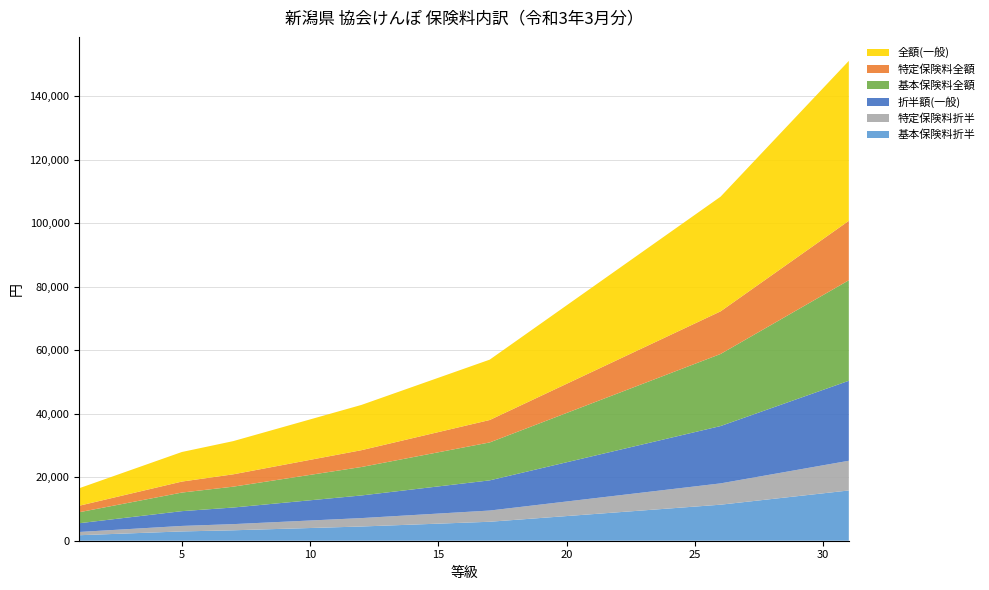

Reading left to right, extract all data points from this chart.

全額(一般): 5510.0	6460.0	7410.0	8360.0	9310.0	9880.0	10450.0	11210.0	11970.0	12730.0	13490.0	14250.0	15200.0	16150.0	17100.0	18050.0	19000.0	20900.0	22800.0	24700.0	26600.0	28500.0	30400.0	32300.0	34200.0	36100.0	38950.0	41800.0	44650.0	47500.0	50350.0
特定保険料全額: 2047.4	2400.4	2753.4	3106.4	3459.4	3671.2	3883.0	4165.4	4447.8	4730.2	5012.6	5295.0	5648.0	6001.0	6354.0	6707.0	7060.0	7766.0	8472.0	9178.0	9884.0	10590.0	11296.0	12002.0	12708.0	13414.0	14473.0	15532.0	16591.0	17650.0	18709.0
基本保険料全額: 3462.6	4059.6	4656.6	5253.6	5850.6	6208.8	6567.0	7044.6	7522.2	7999.8	8477.4	8955.0	9552.0	10149.0	10746.0	11343.0	11940.0	13134.0	14328.0	15522.0	16716.0	17910.0	19104.0	20298.0	21492.0	22686.0	24477.0	26268.0	28059.0	29850.0	31641.0
折半額(一般): 2755.0	3230.0	3705.0	4180.0	4655.0	4940.0	5225.0	5605.0	5985.0	6365.0	6745.0	7125.0	7600.0	8075.0	8550.0	9025.0	9500.0	10450.0	11400.0	12350.0	13300.0	14250.0	15200.0	16150.0	17100.0	18050.0	19475.0	20900.0	22325.0	23750.0	25175.0
特定保険料折半: 1023.7	1200.2	1376.7	1553.2	1729.7	1835.6	1941.5	2082.7	2223.9	2365.1	2506.3	2647.5	2824.0	3000.5	3177.0	3353.5	3530.0	3883.0	4236.0	4589.0	4942.0	5295.0	5648.0	6001.0	6354.0	6707.0	7236.5	7766.0	8295.5	8825.0	9354.5
基本保険料折半: 1731.3	2029.8	2328.3	2626.8	2925.3	3104.4	3283.5	3522.3	3761.1	3999.9	4238.7	4477.5	4776.0	5074.5	5373.0	5671.5	5970.0	6567.0	7164.0	7761.0	8358.0	8955.0	9552.0	10149.0	10746.0	11343.0	12238.5	13134.0	14029.5	14925.0	15820.5